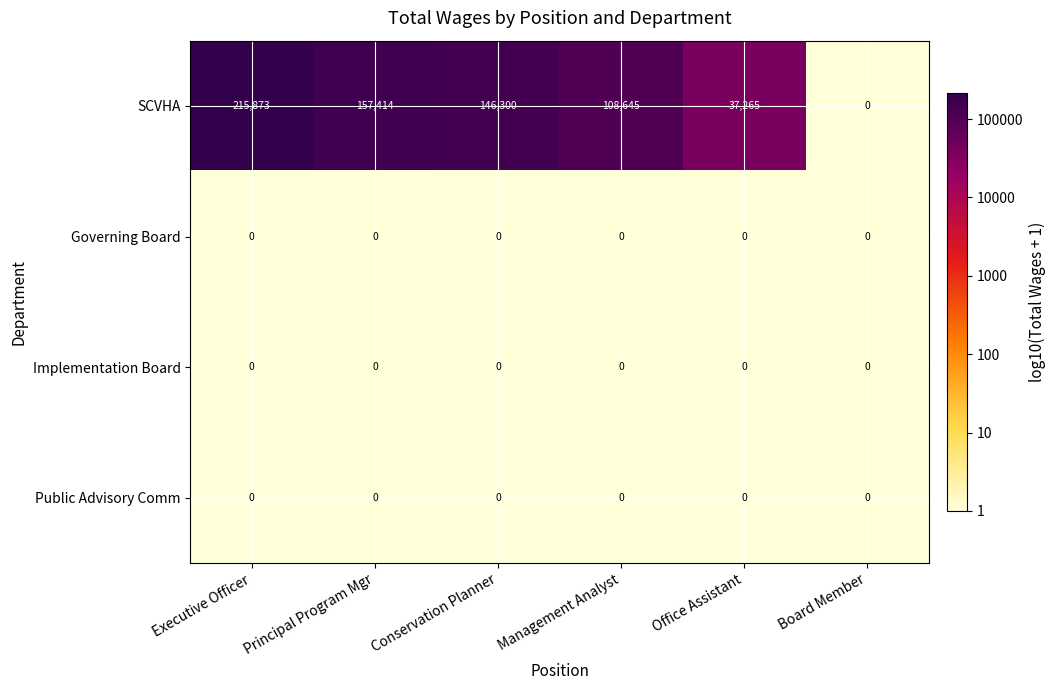

At which category is the sum across all series the highest?

Executive Officer